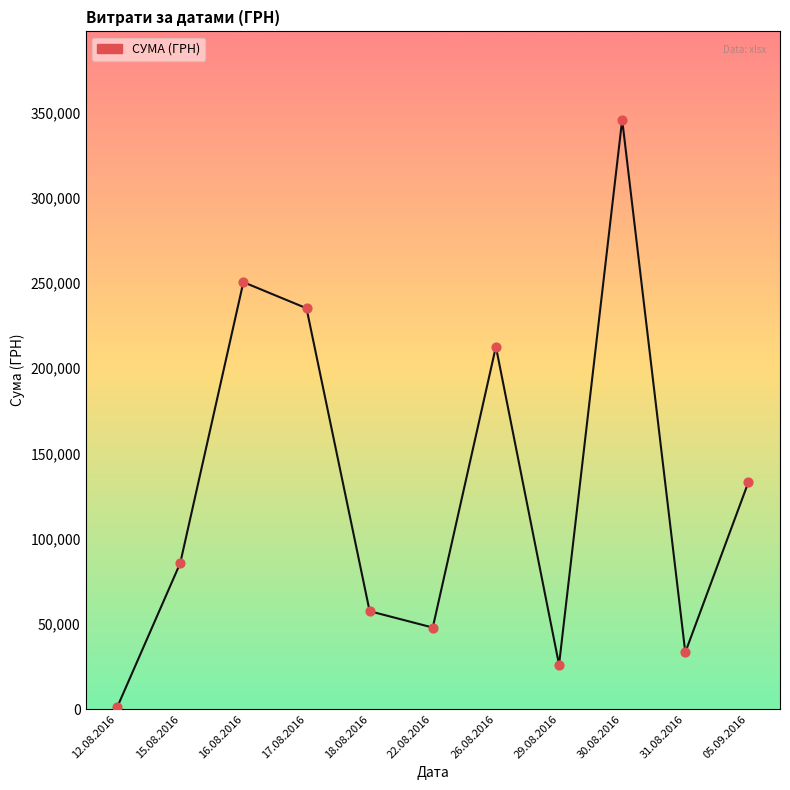

What is the ratio of the value at 31.08.2016 to the value at 17.08.2016?

0.1